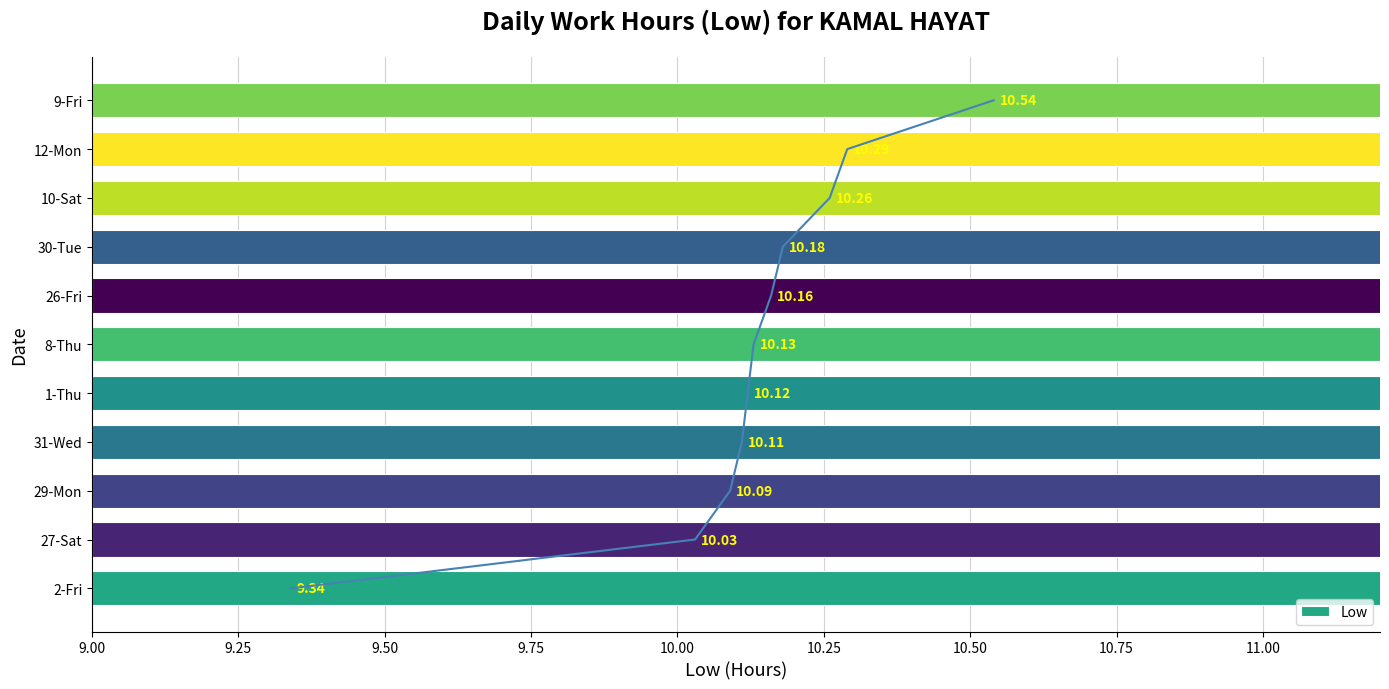

The chart shows a value of 17.3 at 12-Mon. True or false?

False